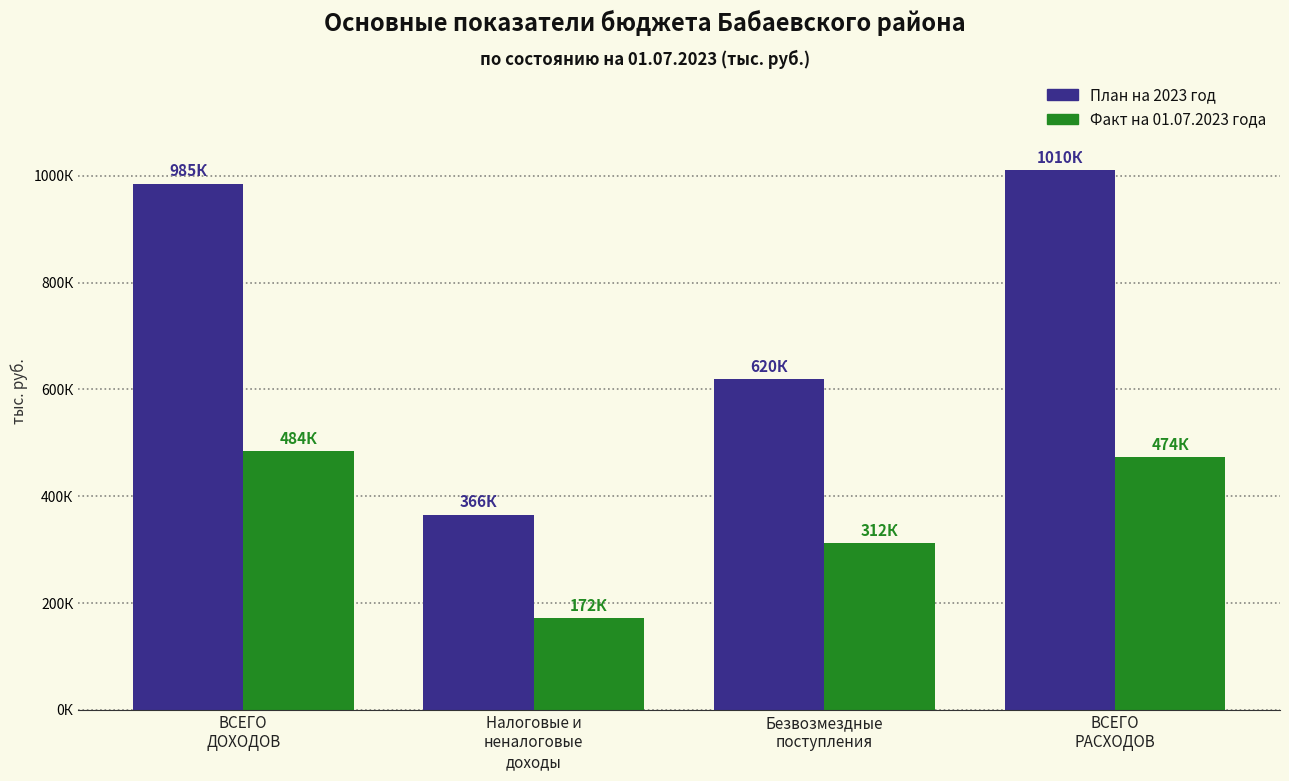

What is the value of the Факт на 01.07.2023 года bar at the 4th from the left?

473612.0